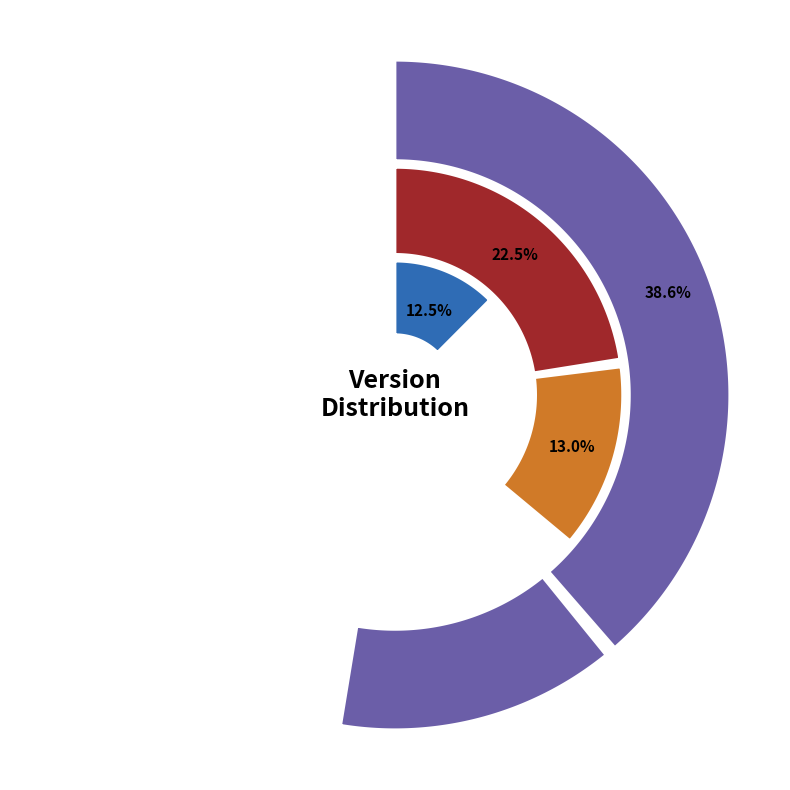

Is 0.13.0.201504291110 the majority of the pie?

No